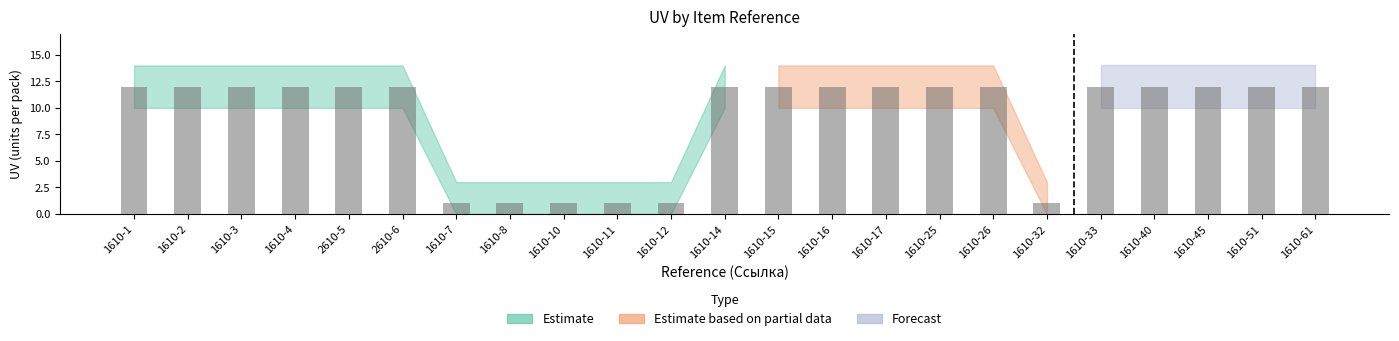

The UV series shows 12 at 1610-61. True or false?

True